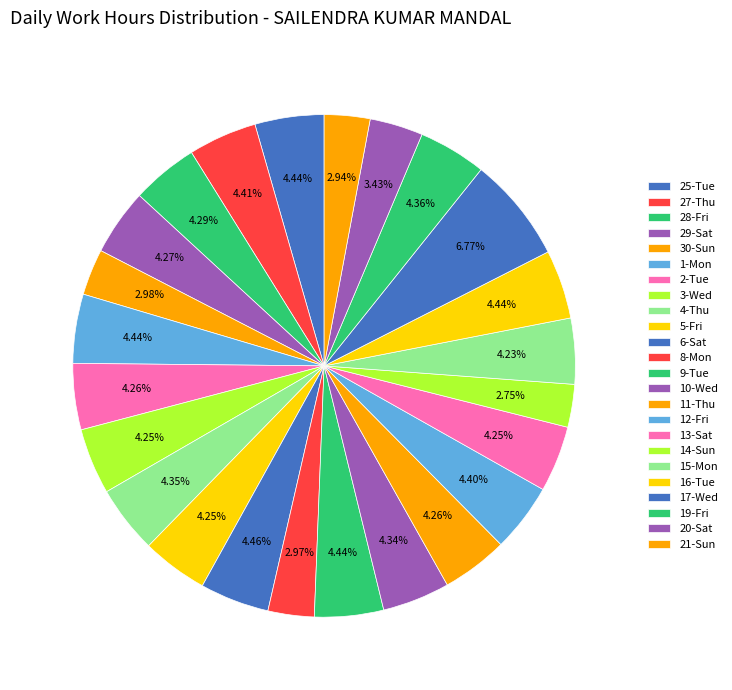

Is there a majority slice in this chart?

No